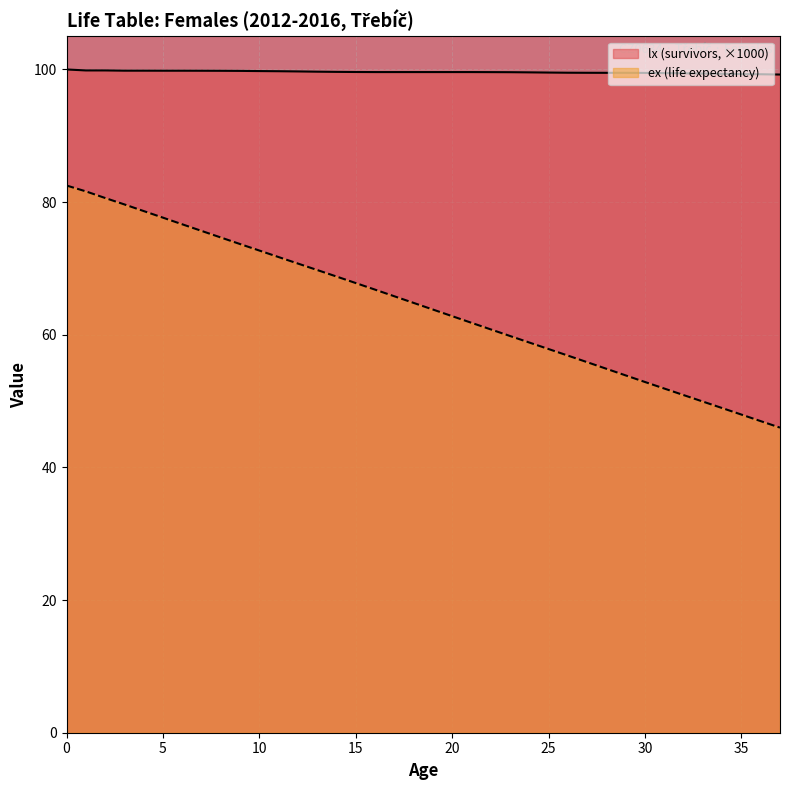

The value of lx at 7 is 99.8. True or false?

True